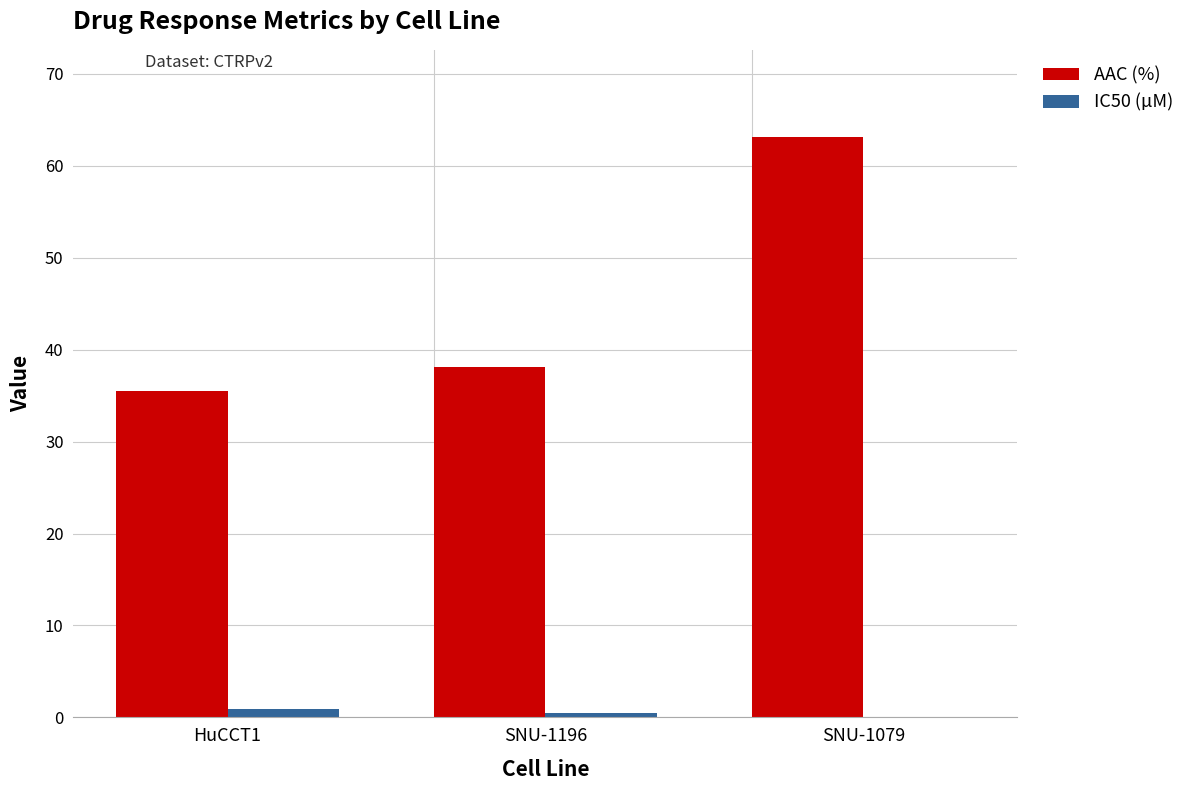

Reading left to right, list all the values displayed in this chart.

AAC (%): 35.5	38.1	63.1
IC50 (µM): 0.9	0.5	0.1